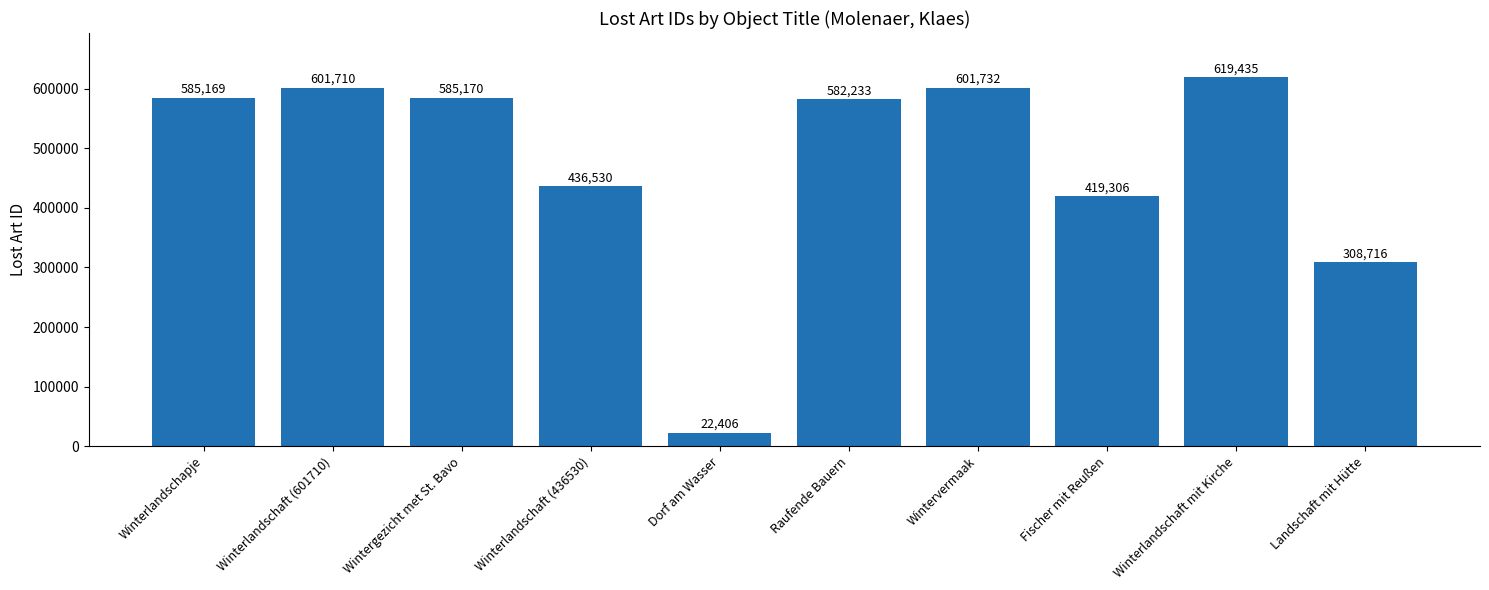

Which has a higher value, Landschaft mit Hütte or Wintergezicht met St. Bavo?

Wintergezicht met St. Bavo